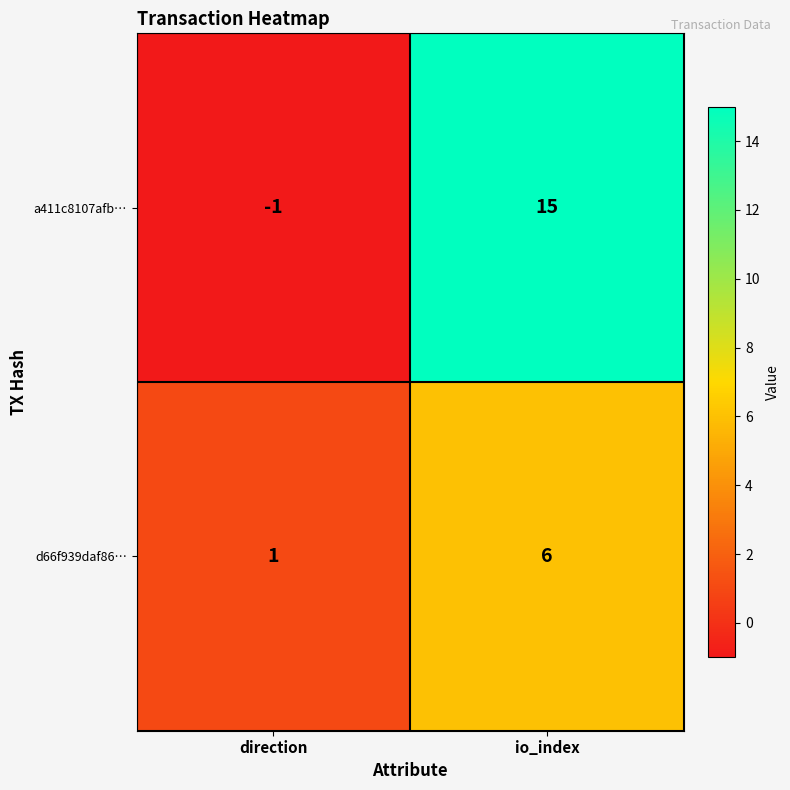

Which series has the largest range (max minus min)?

a411c8107afb…